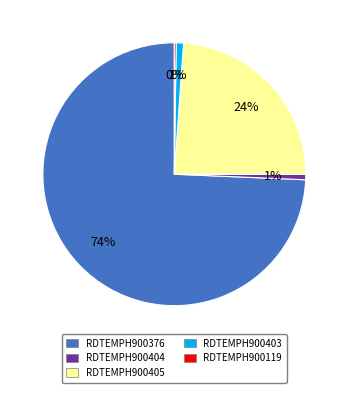

To the nearest percent, what is the difference between the RDTEMPH900403 and RDTEMPH900405 slice percentages?

23%